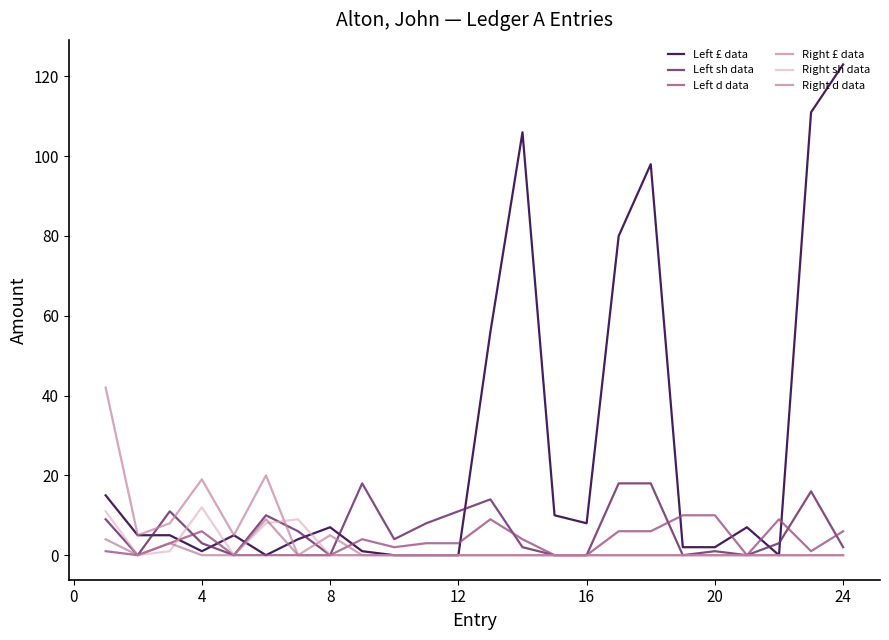

What is the difference between the second highest and second lowest values in the Right £ data series?

20